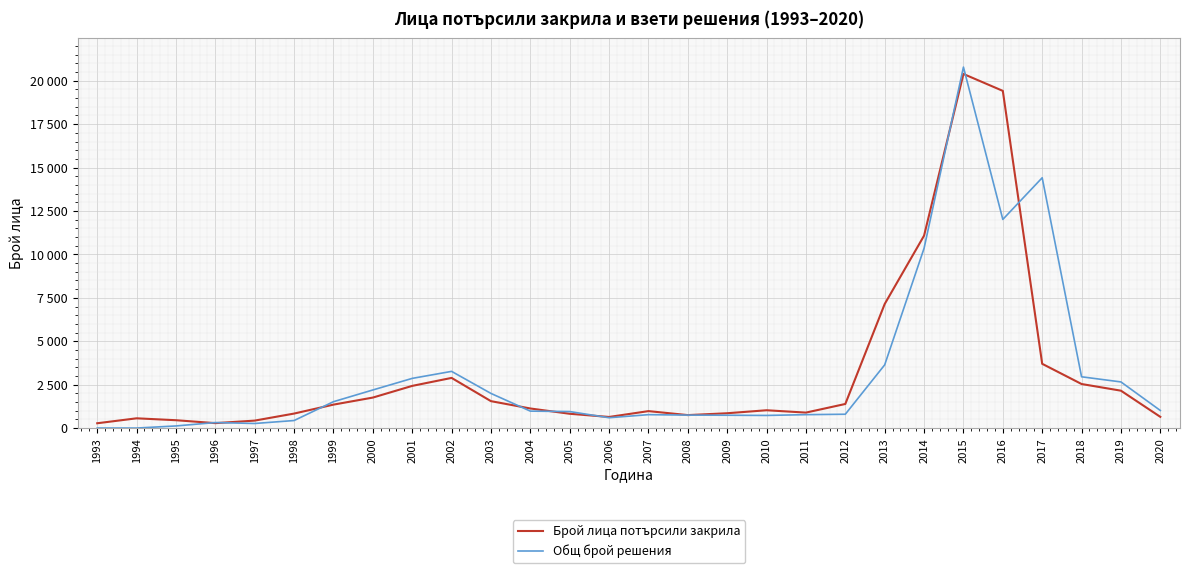

What are all the series names shown in the legend?

Брой лица потърсили закрила, Общ брой решения